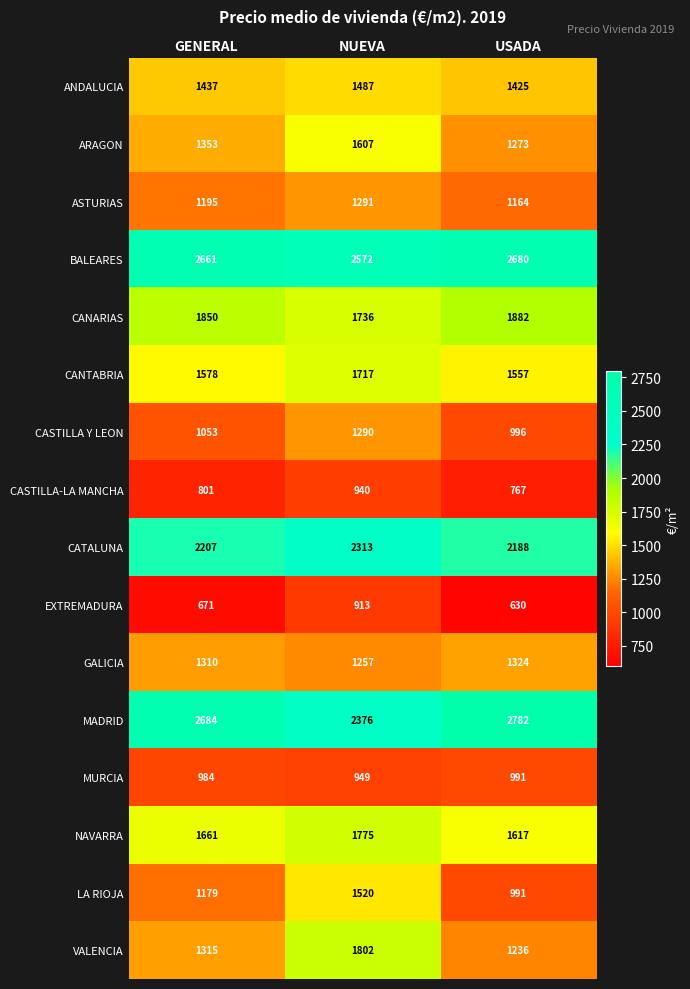

What is the total value across all series at NUEVA?

25545